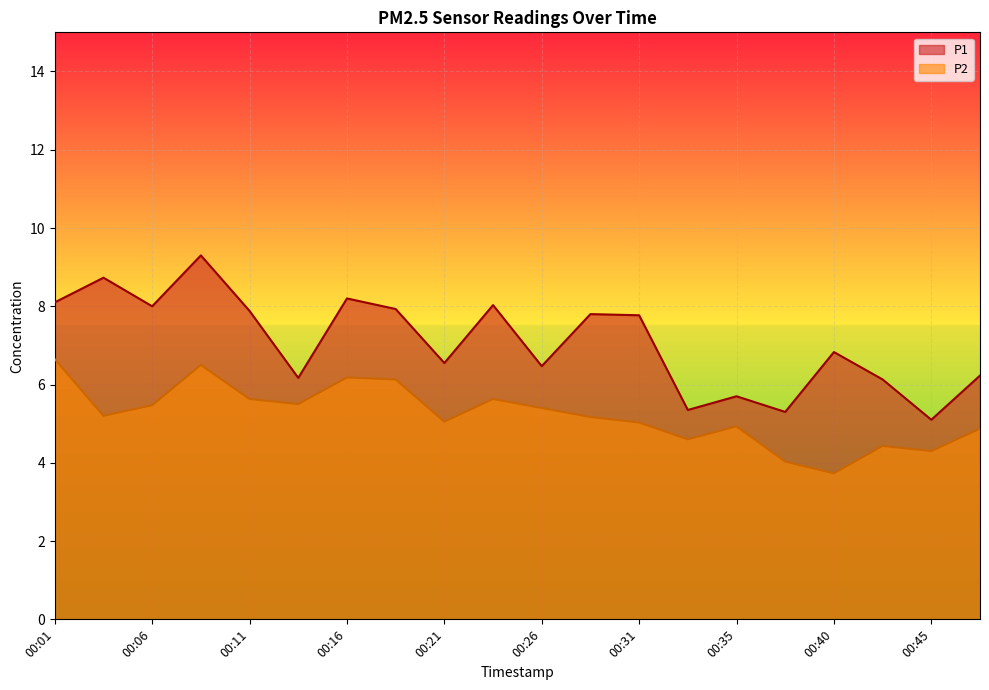

True or false: P1 and P2 cross at least once.

False